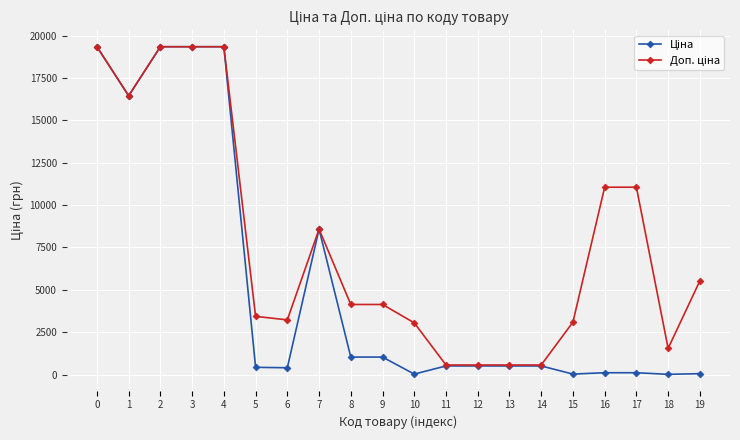

How many lines are shown in the chart?

2